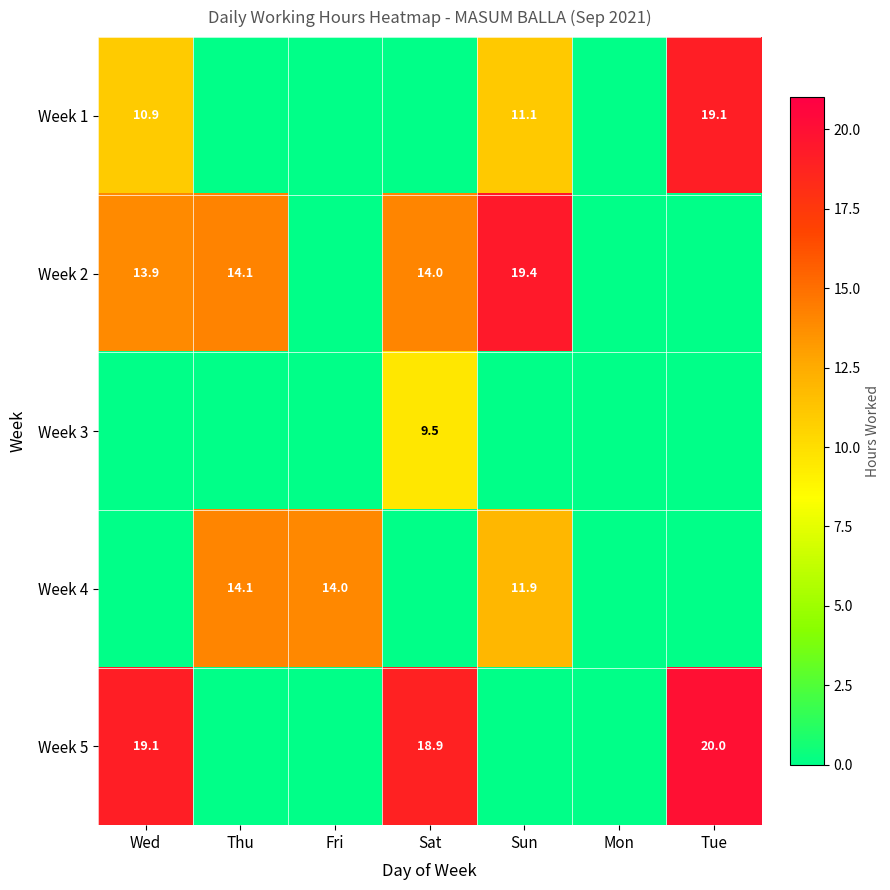

Is it true that Week 2 equals 14.0 at Sat?

True